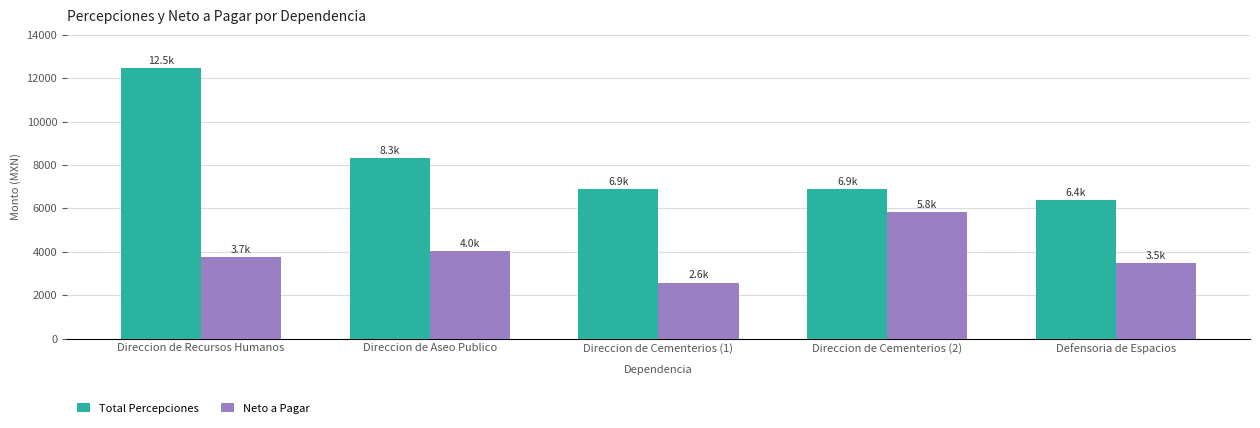

What is the sum of the Neto a Pagar values at Direccion de Aseo Publico and Defensoria de Espacios?

7516.8